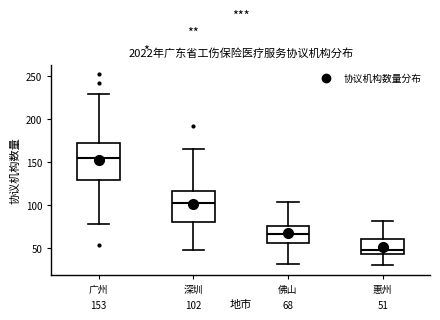

Which box has the lowest median line?

惠州